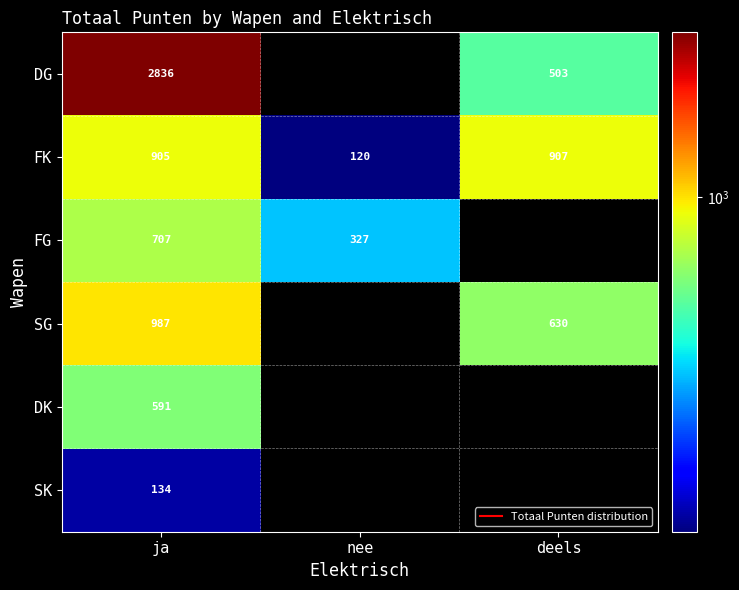

At which label does FK first exceed 905?

ja